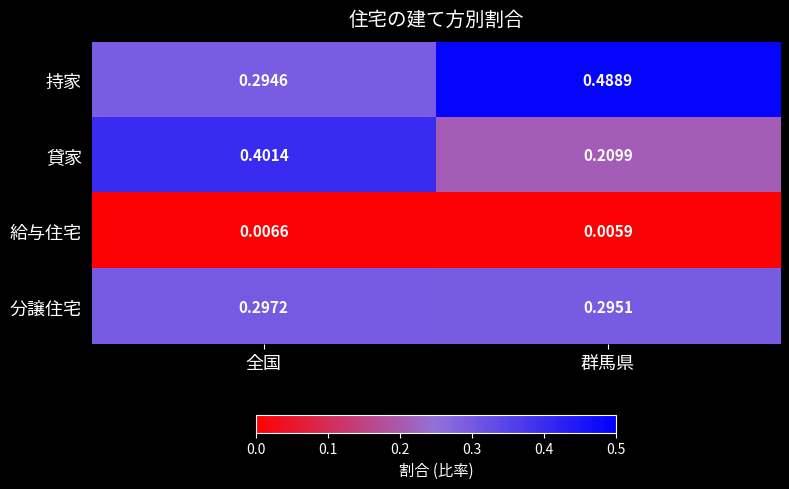

Rank the series at 全国 from lowest to highest value.

給与住宅, 持家, 分譲住宅, 貸家